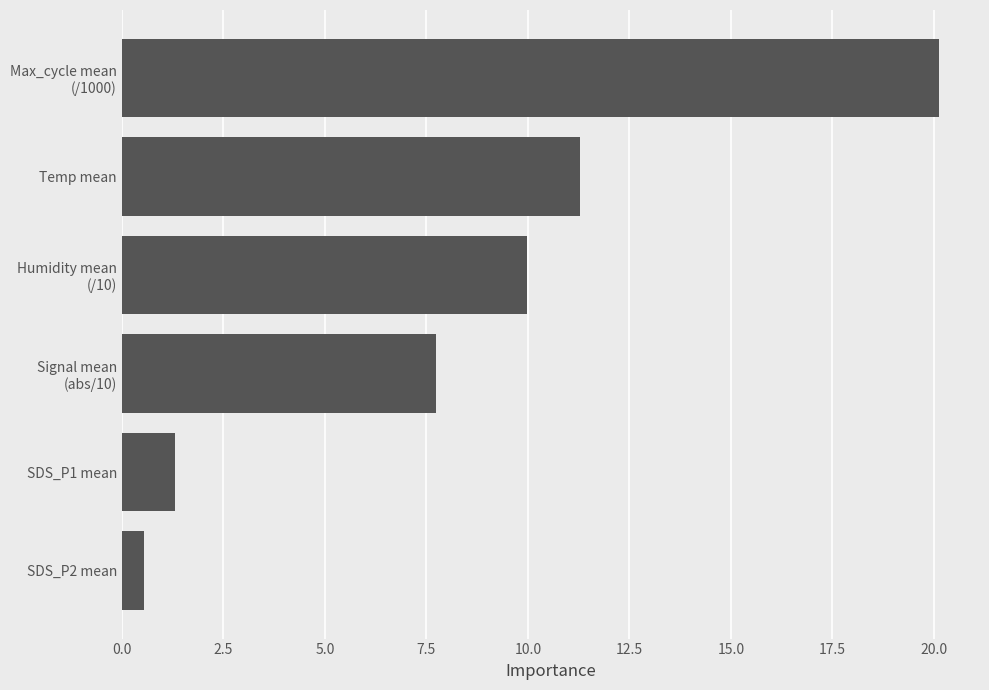

List the labels in order of value, largest first.

Max_cycle mean
(/1000), Temp mean, Humidity mean
(/10), Signal mean
(abs/10), SDS_P1 mean, SDS_P2 mean